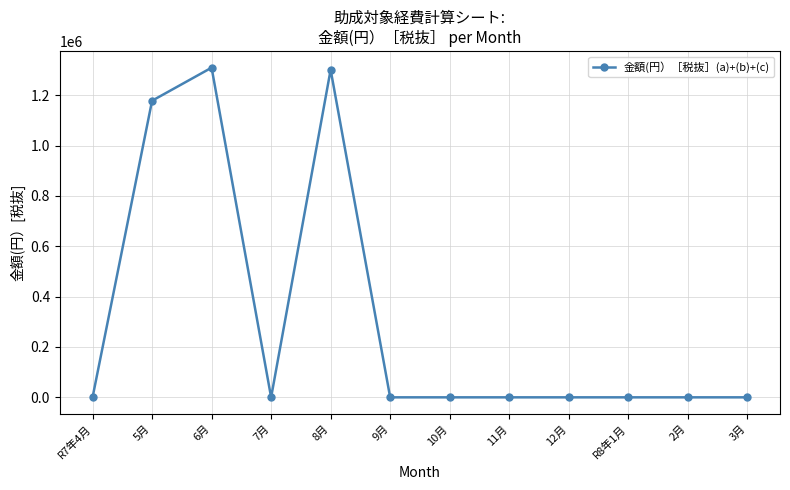

True or false: the data shows -504538.4 at 3月.

False